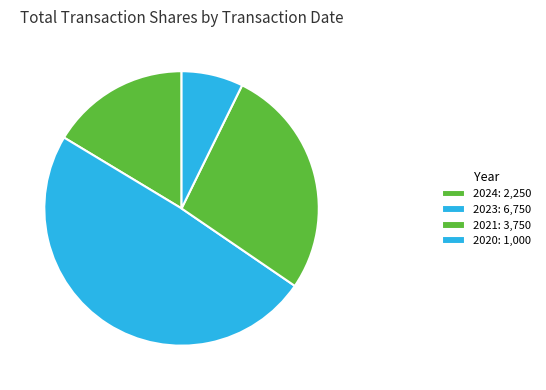

How many segments does this pie chart have?

4